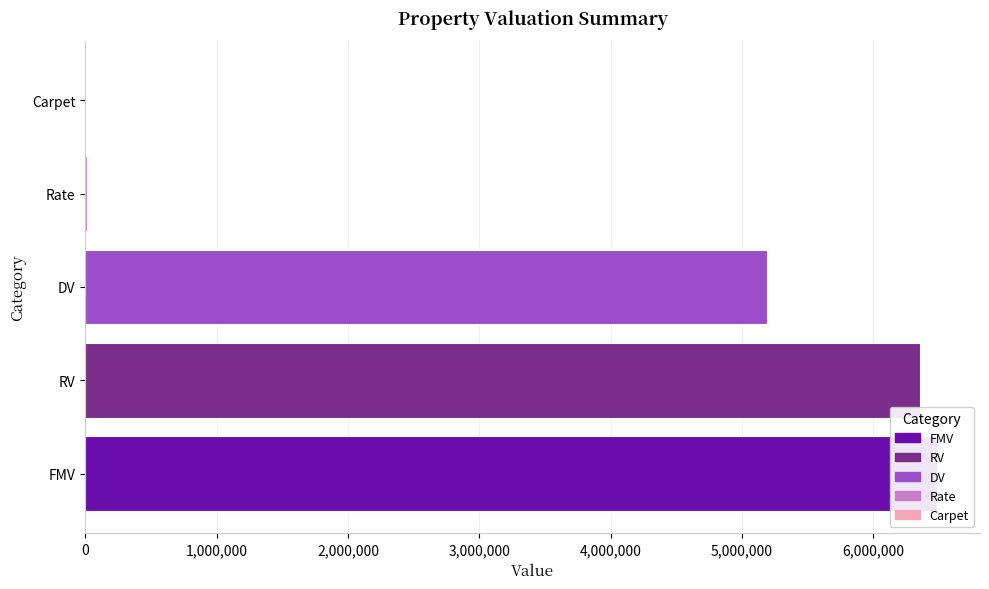

Between FMV and Rate, which is larger?

FMV